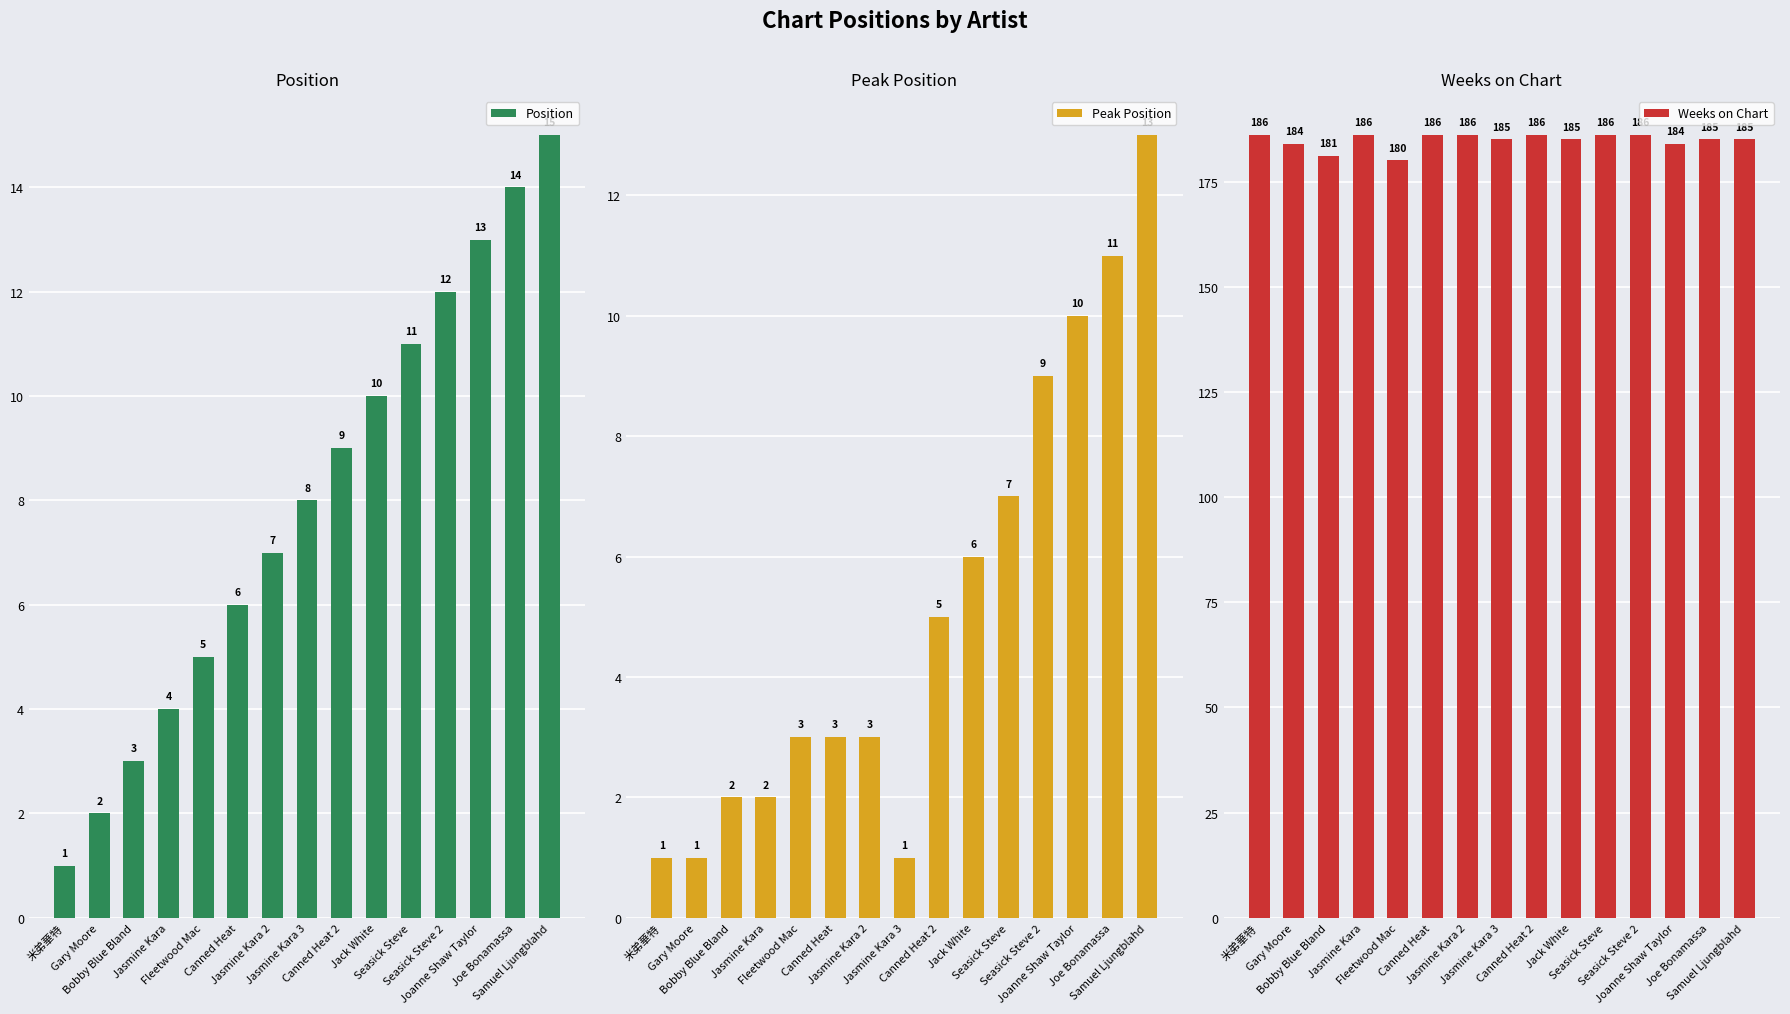

What is the label of the 14th bar from the left?

Joe Bonamassa